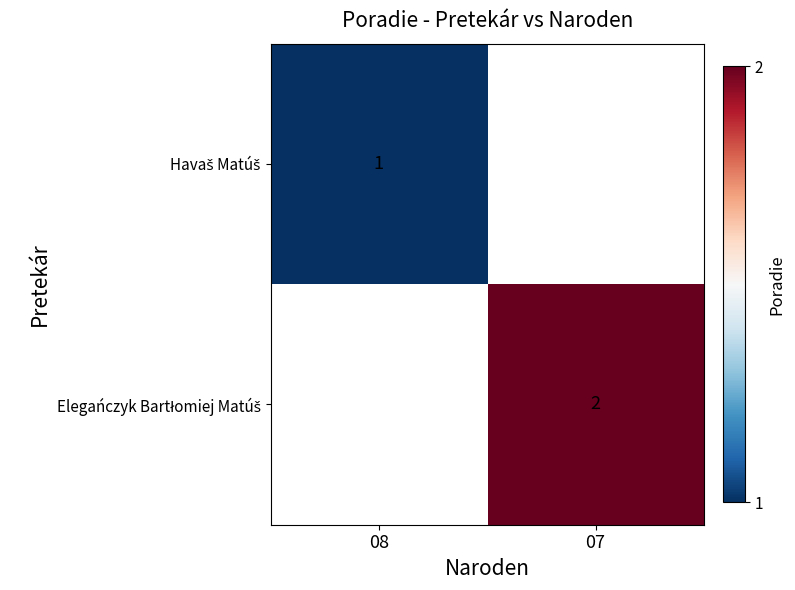

Which has a higher value, 08 or 07?

07